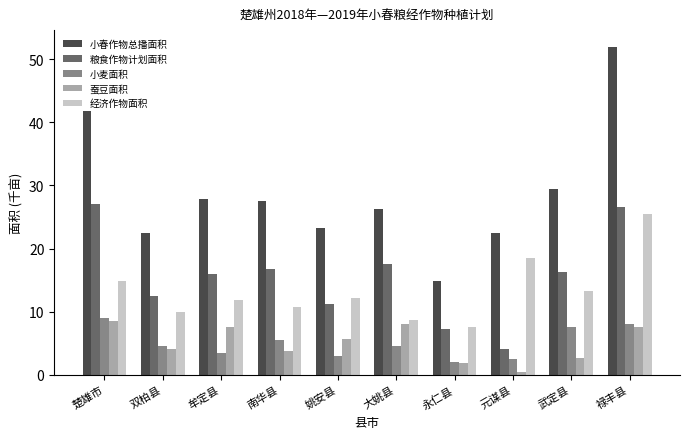

Read the 粮食作物计划面积 value at 南华县.

16.8